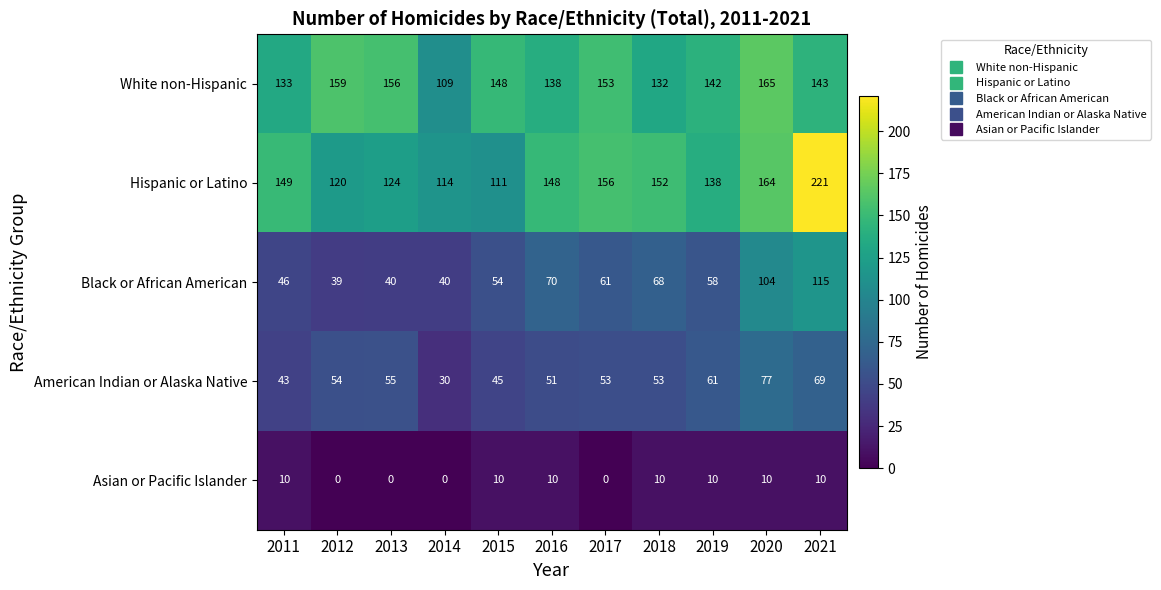

Which series has the widest spread of values?

Hispanic or Latino